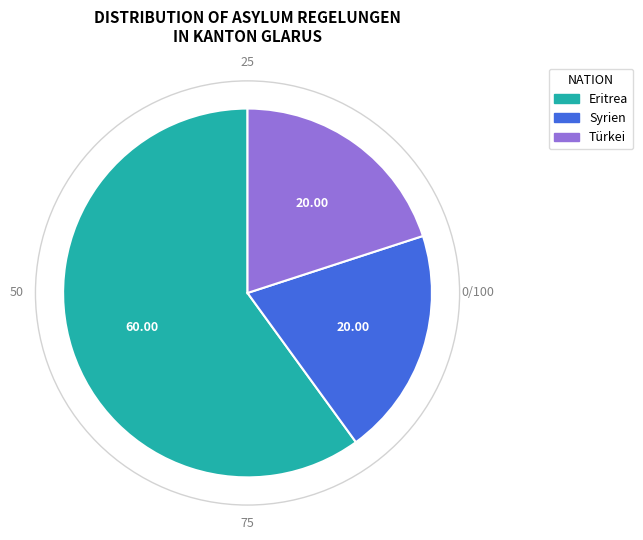

Which category has the biggest portion of the pie?

Eritrea